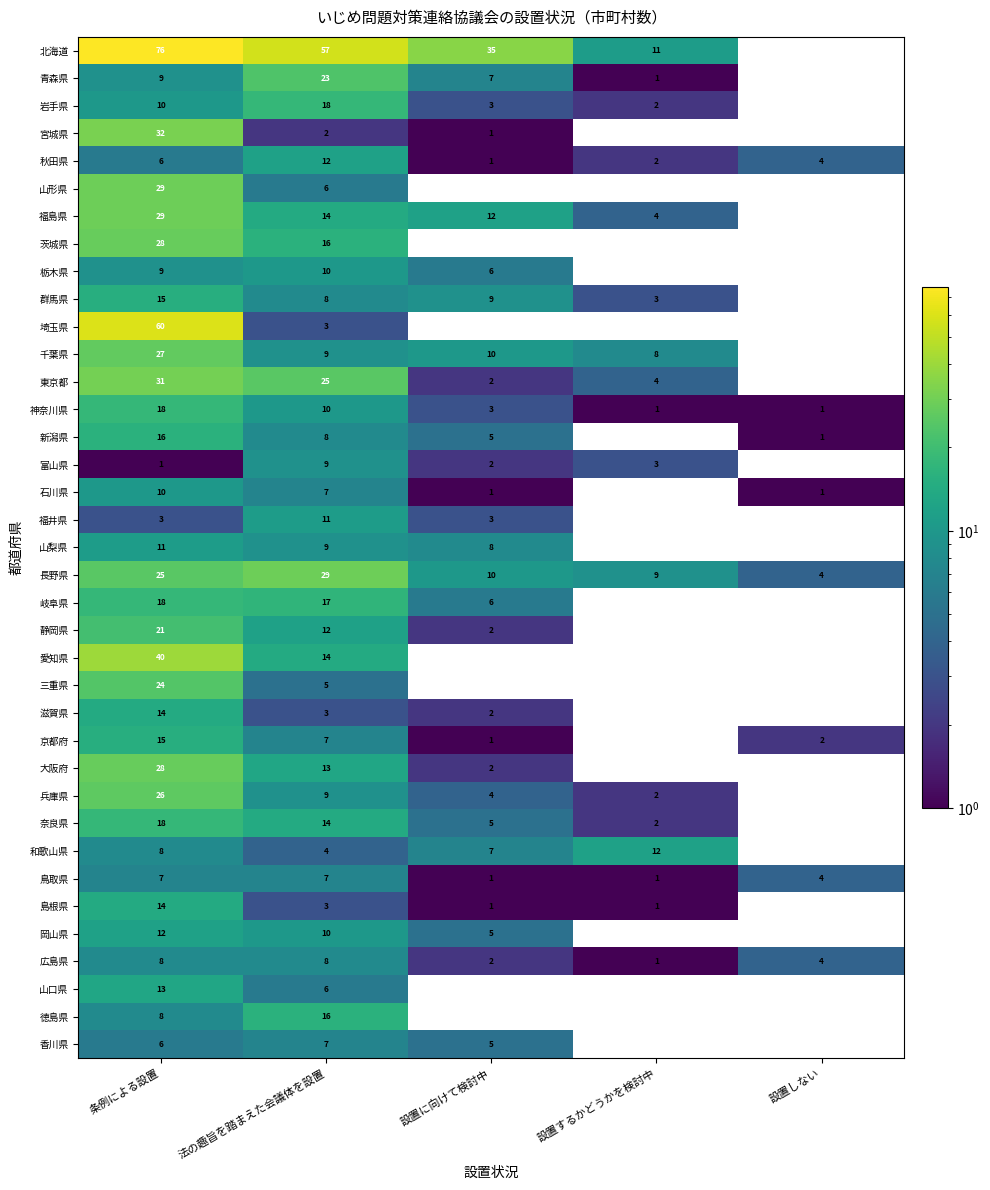

What is the smallest value displayed?

1.0